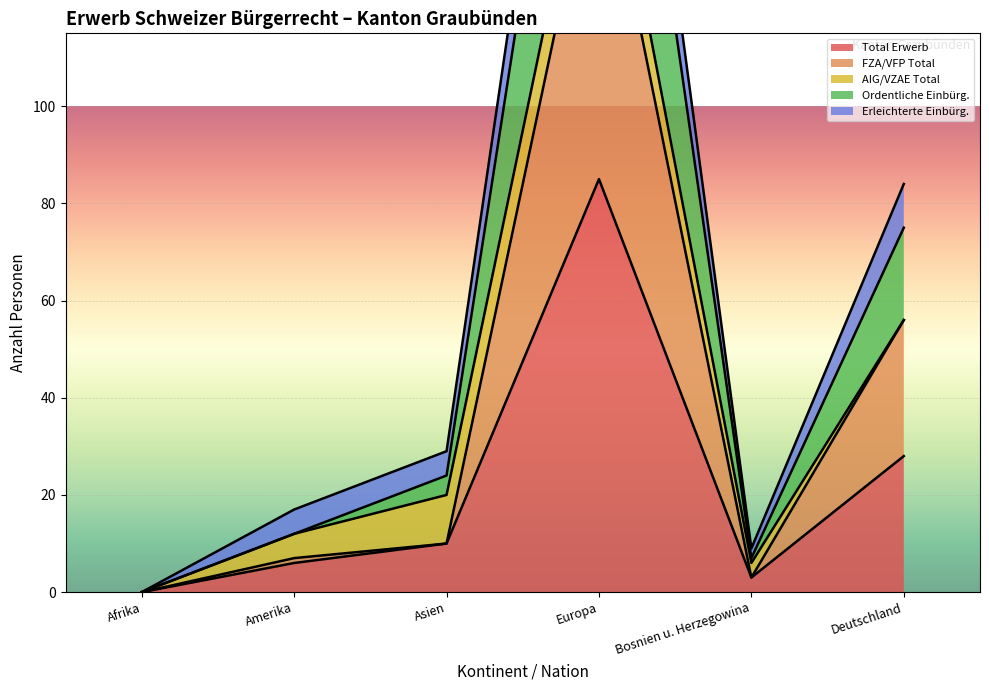

True or false: Total Erwerb and FZA/VFP Total cross at least once.

False